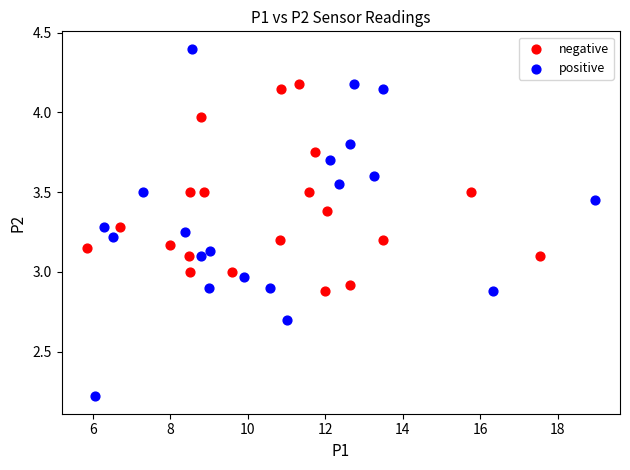

Which series contains the highest Y value?

positive